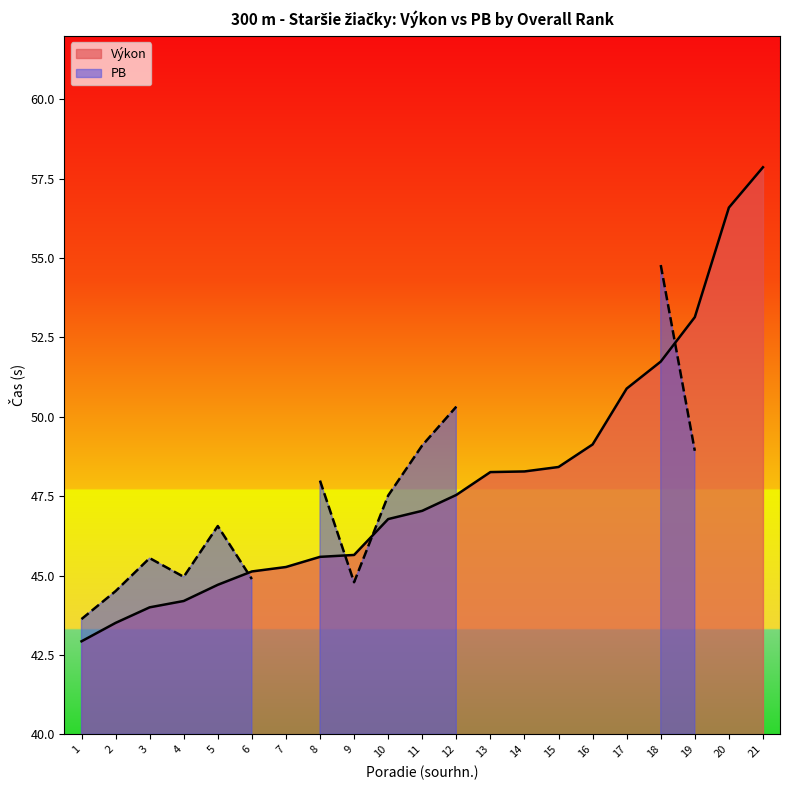

How many categories are shown in the chart?

21